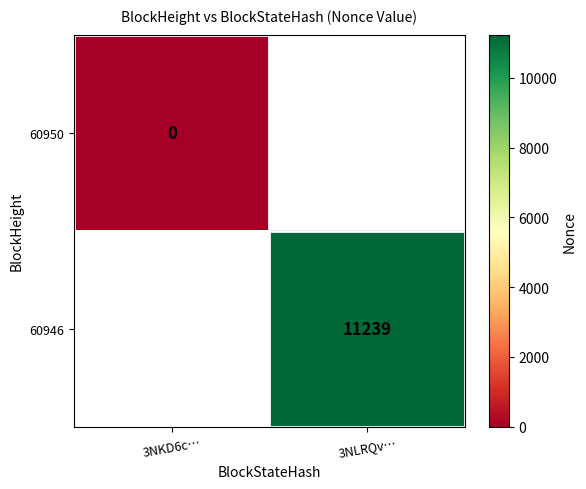

Is it true that 60946 equals 18701 at 3NLRQv…?

False